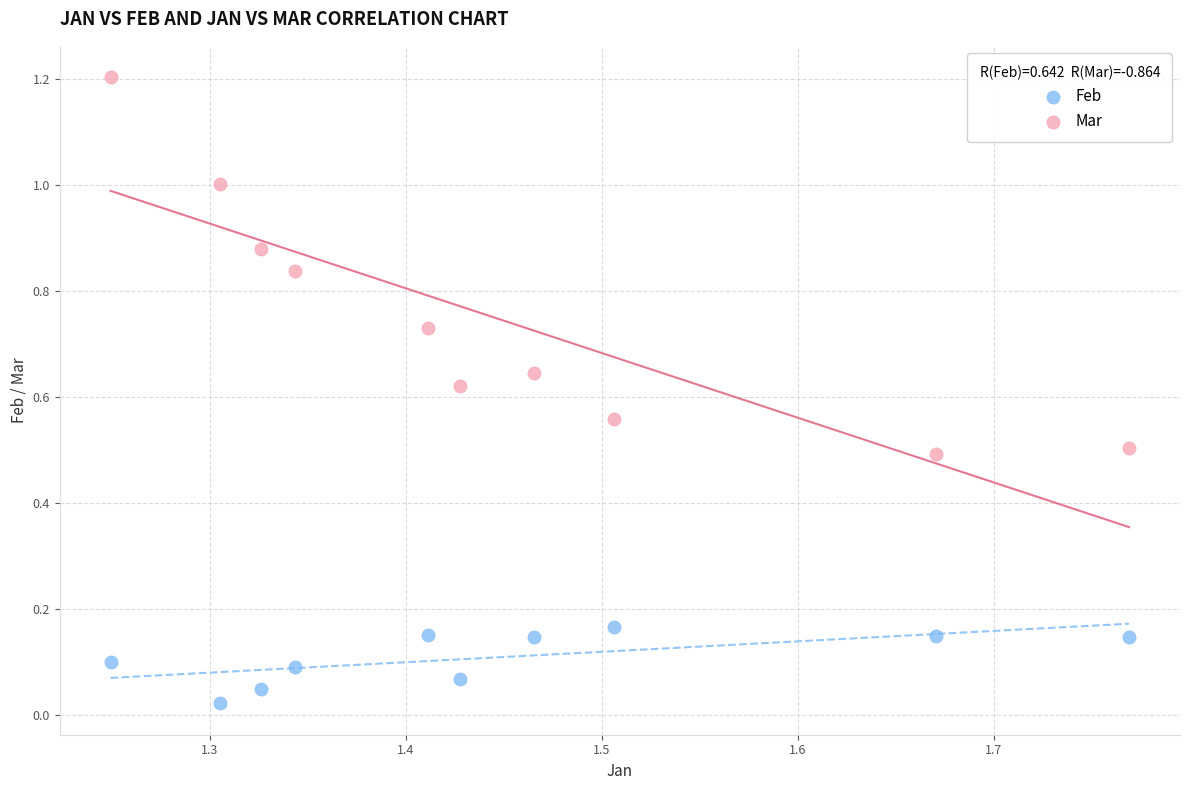

Across all data points, what is the range of X values (max minus min)?

0.5